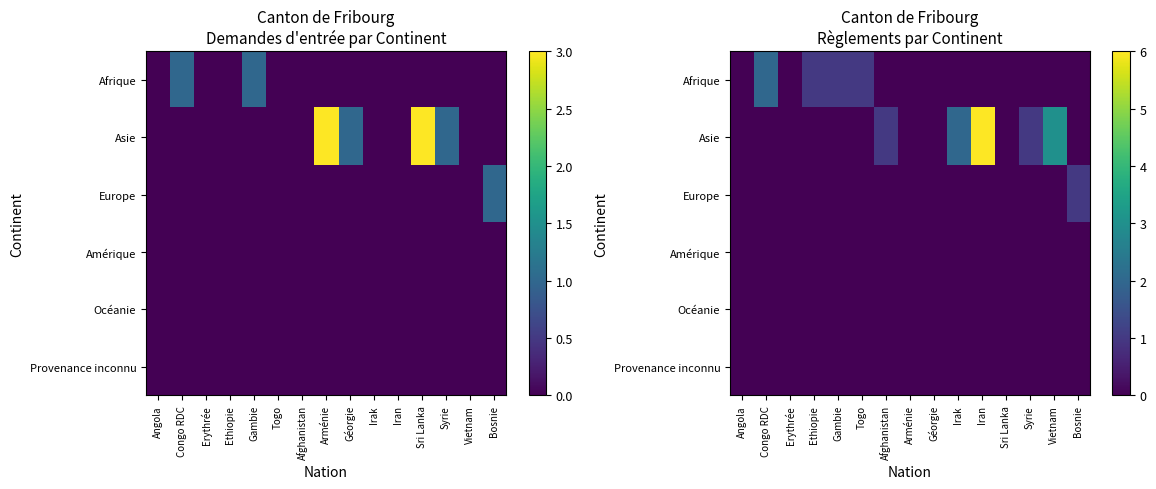

How many Asie values are between 0 and 1?

12